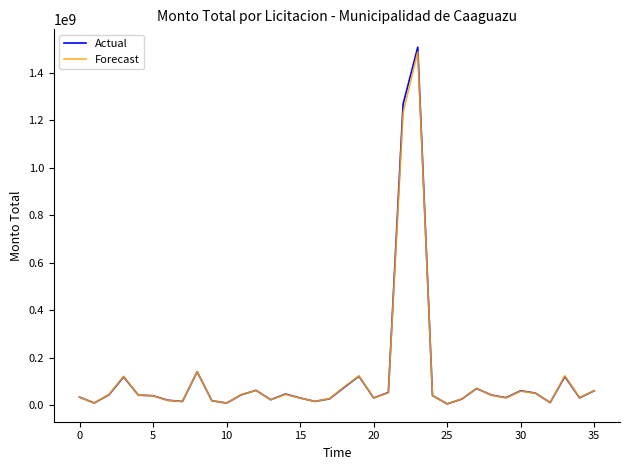

Which series has the largest range (max minus min)?

Actual